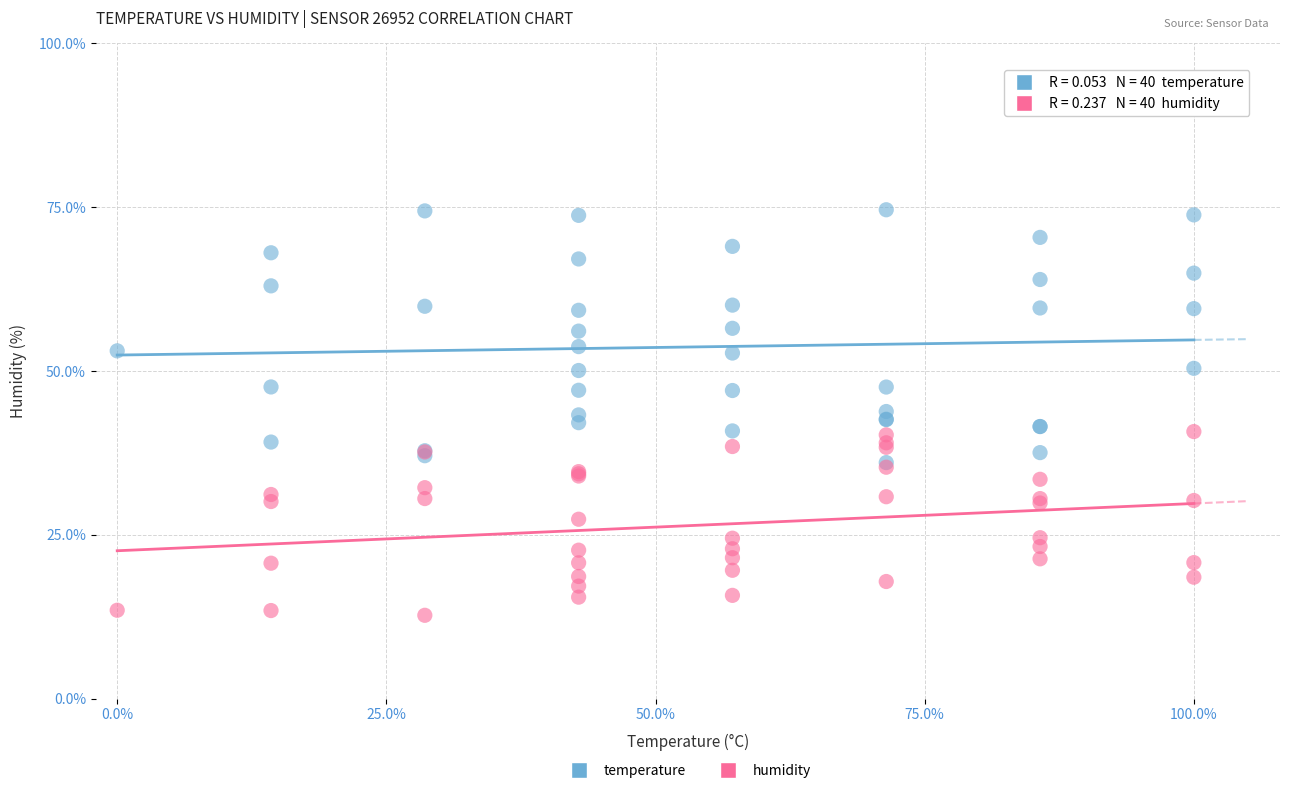

Which series contains the lowest Y value?

humidity